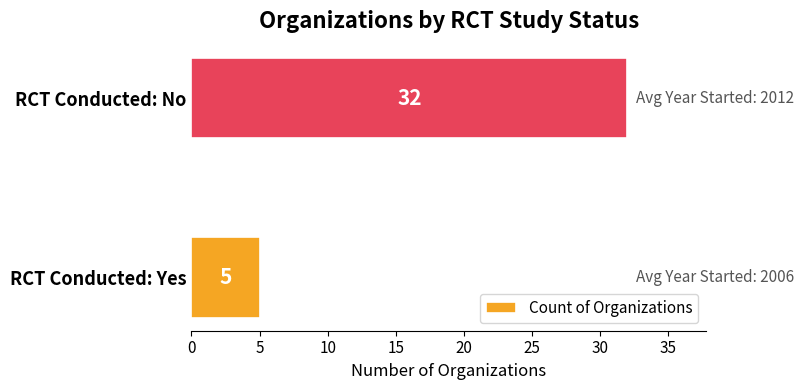

At which category does the chart reach its peak across all series?

RCT Conducted: No